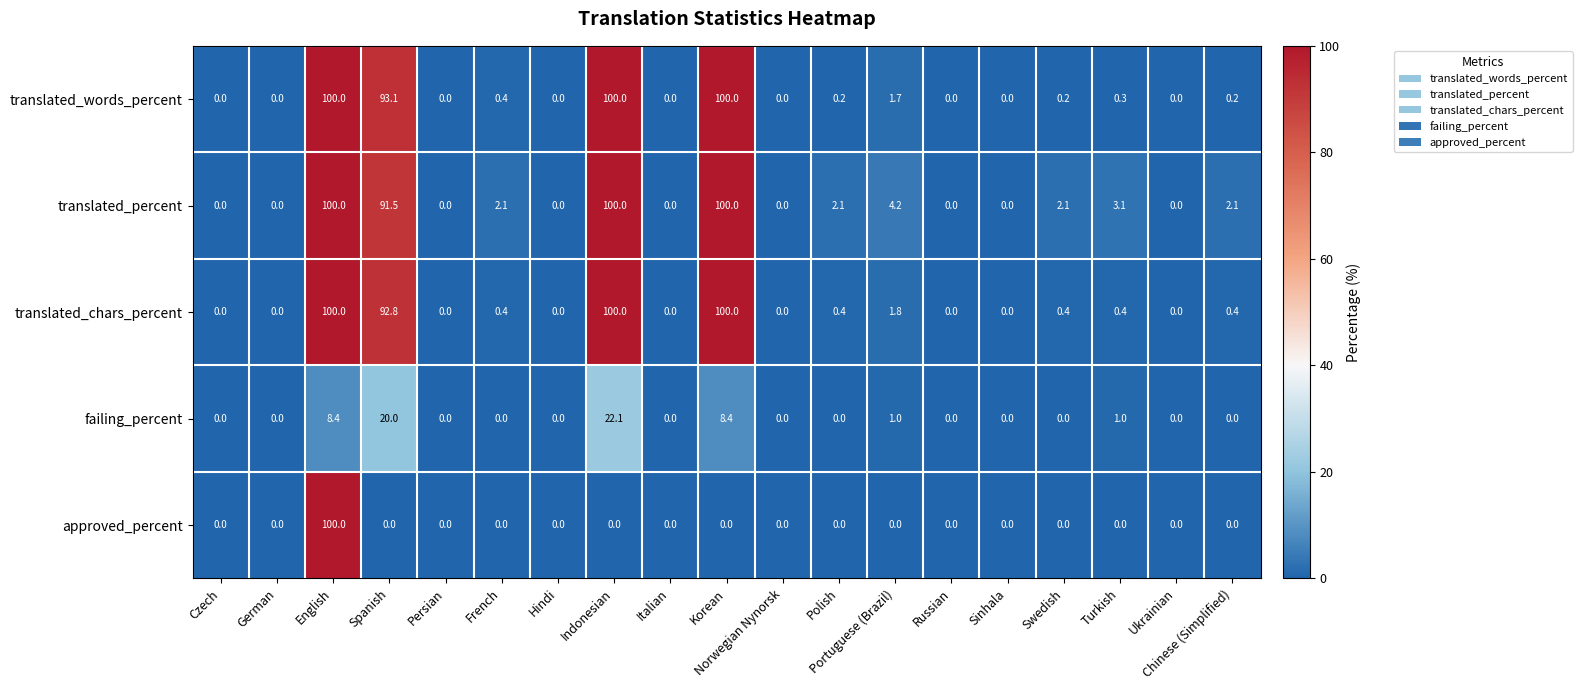

What is the difference between the maximum and minimum values in the translated_words_percent series?

100.0